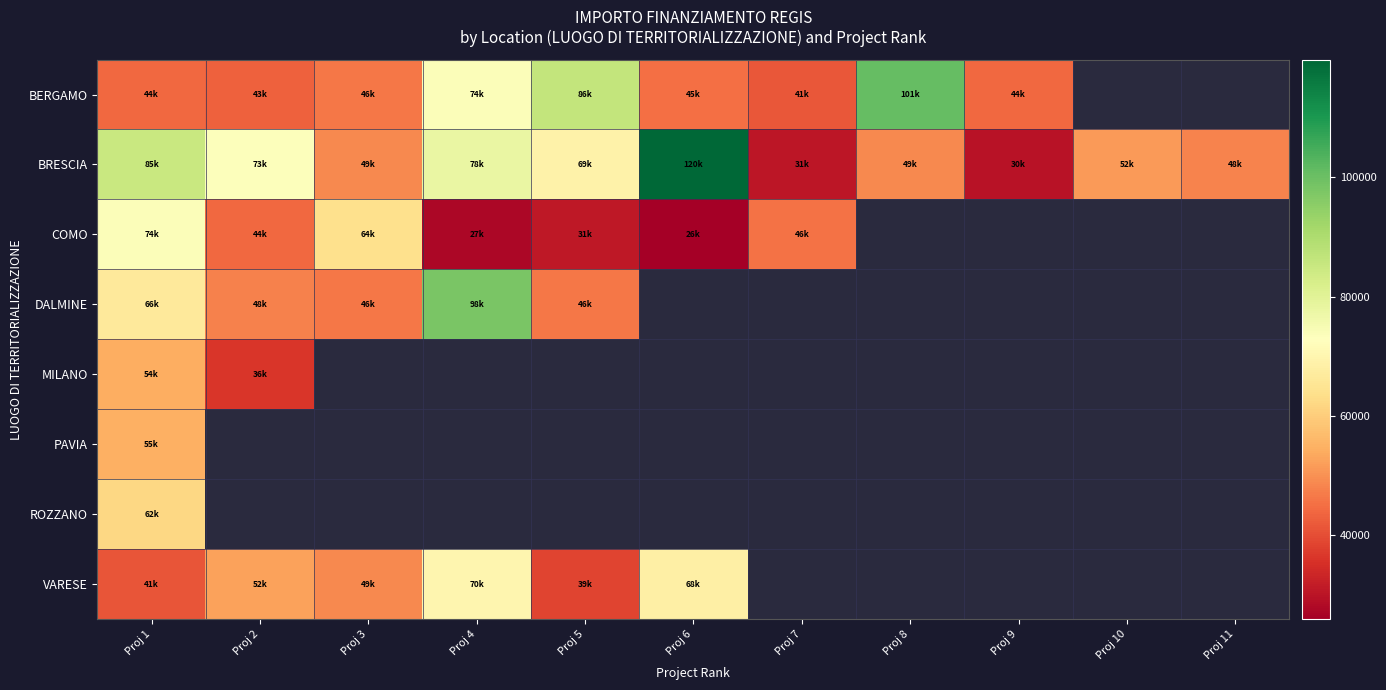

Rank the categories by VARESE value from lowest to highest.

Proj 5, Proj 1, Proj 3, Proj 2, Proj 6, Proj 4, Proj 7, Proj 8, Proj 9, Proj 10, Proj 11